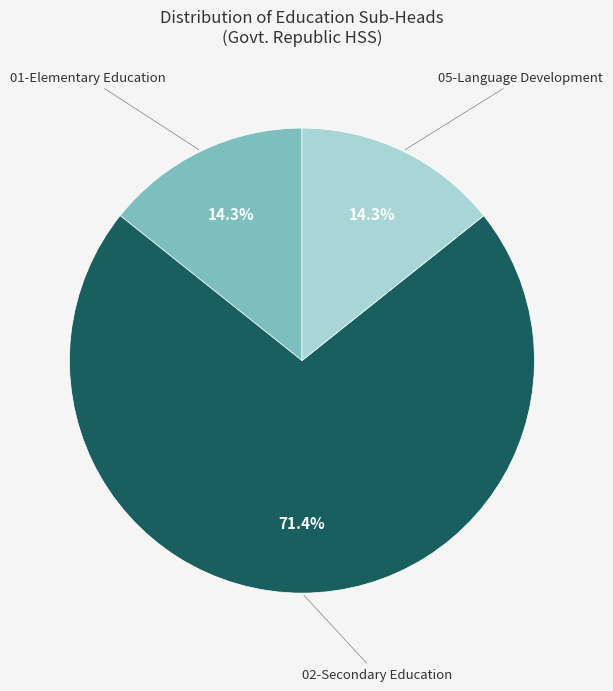

How much of the chart is everything except 02-Secondary Education?

28.6%